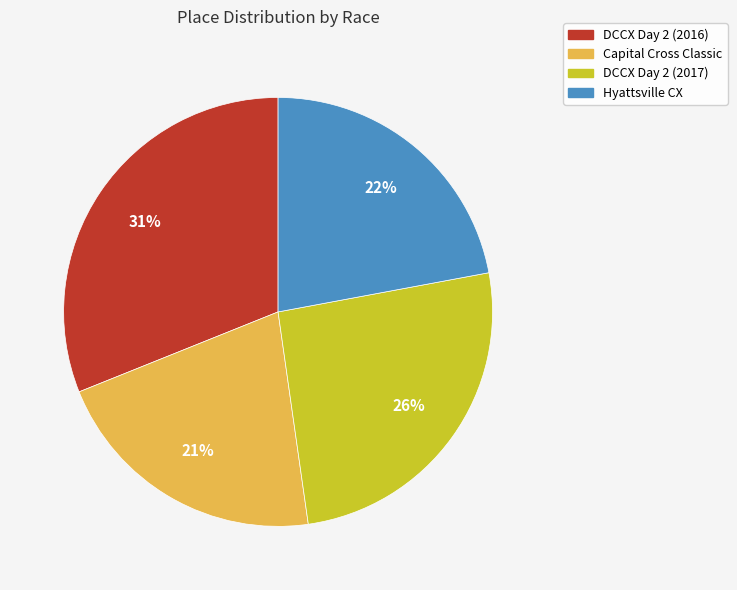

Which slice is the smallest?

Capital Cross Classic